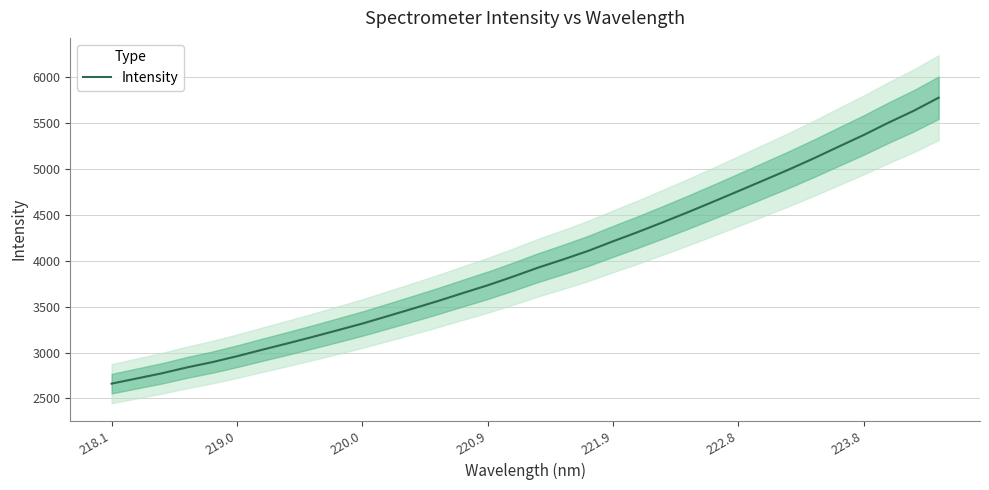

What is the sum of all values?

135813.8